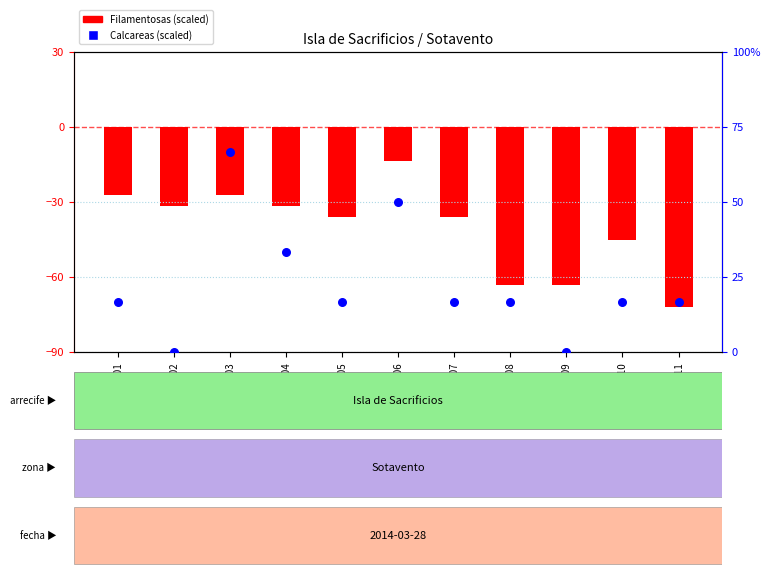

Which series has the widest spread of Y values?

Calcareas (scaled)